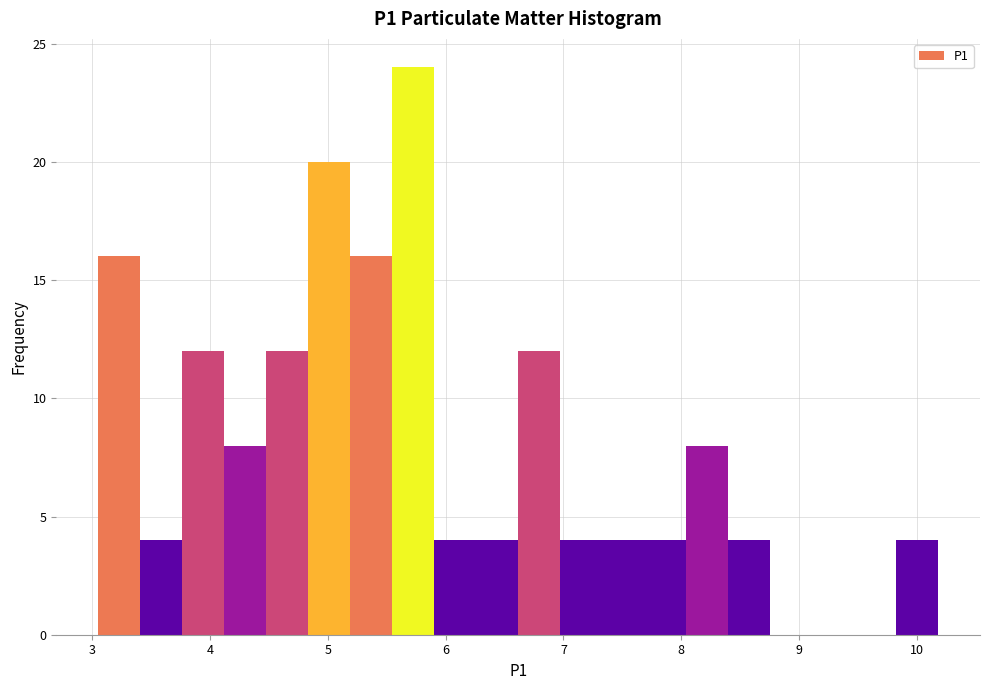

Read against the x-axis, roughly where is the centre of the tallest bar?

5.7